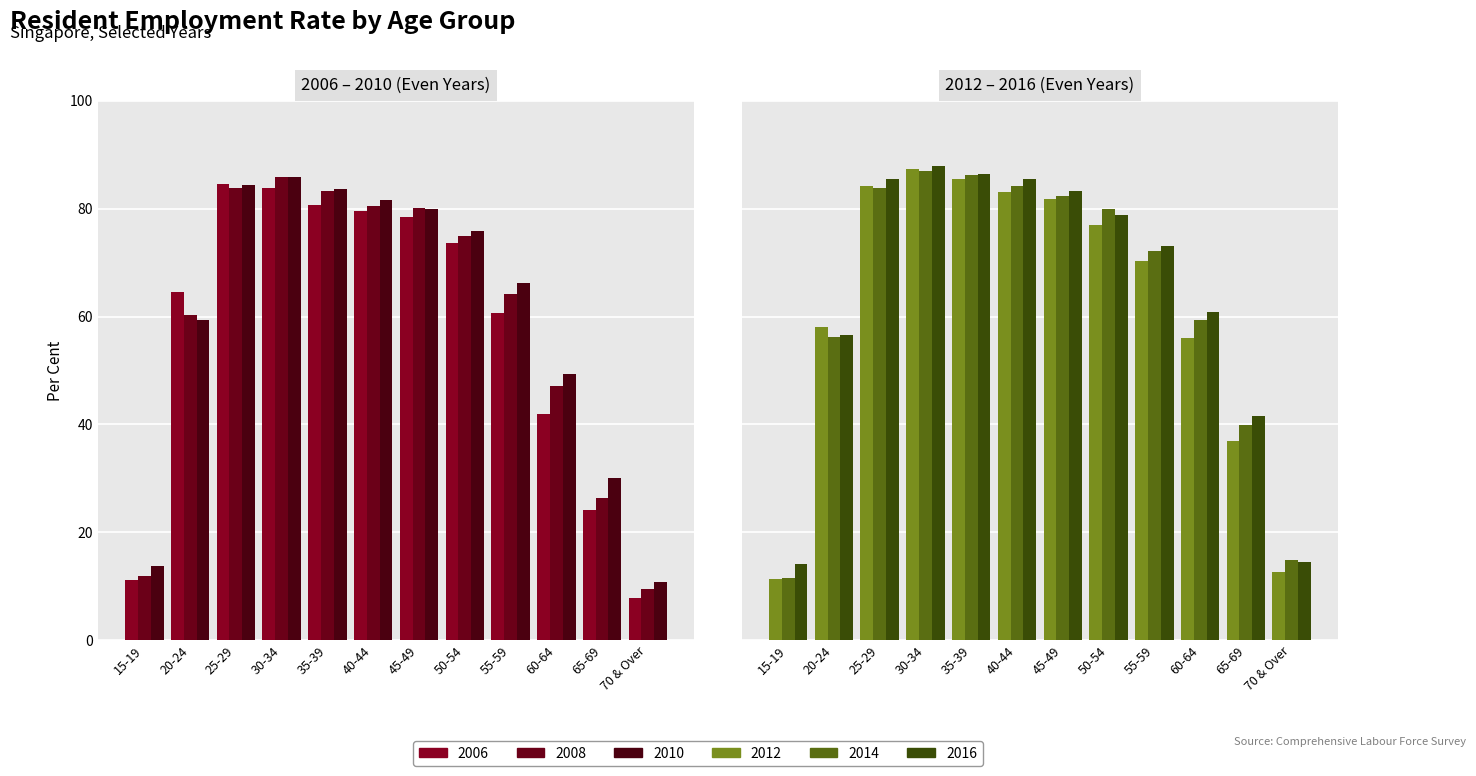

What is the difference between the highest and lowest values at 40-44?

6.0